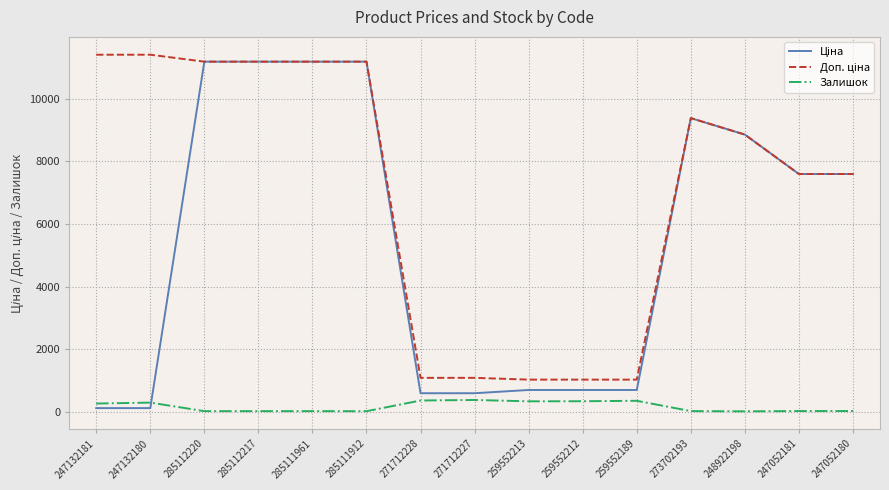

What is the greatest value displayed?

11410.0